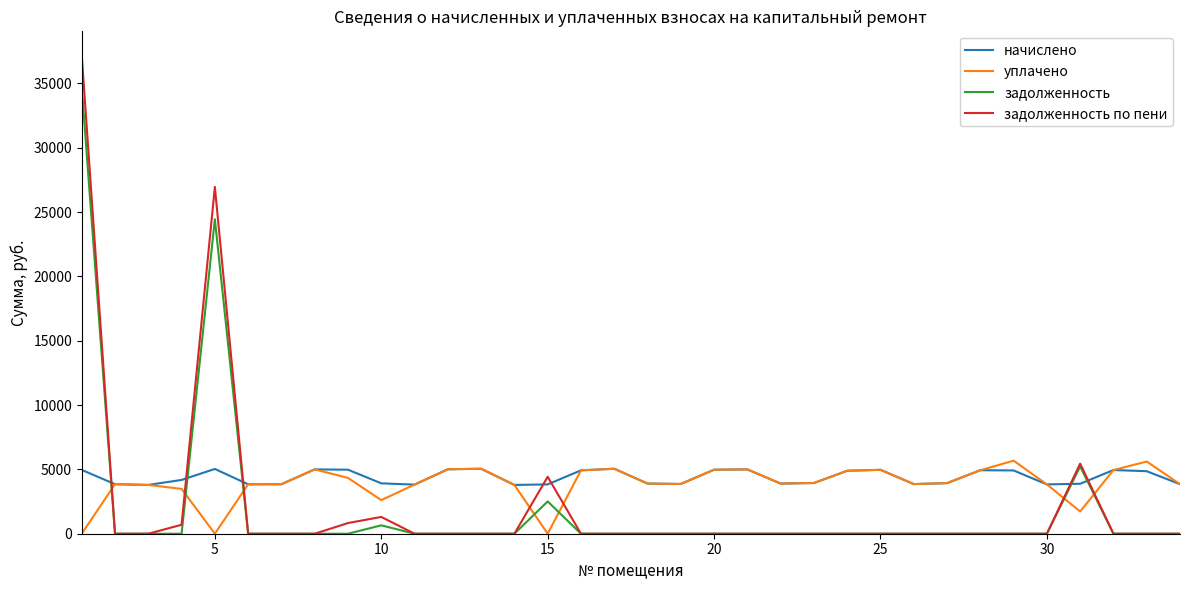

True or false: задолженность по пени and начислено cross at least once.

True